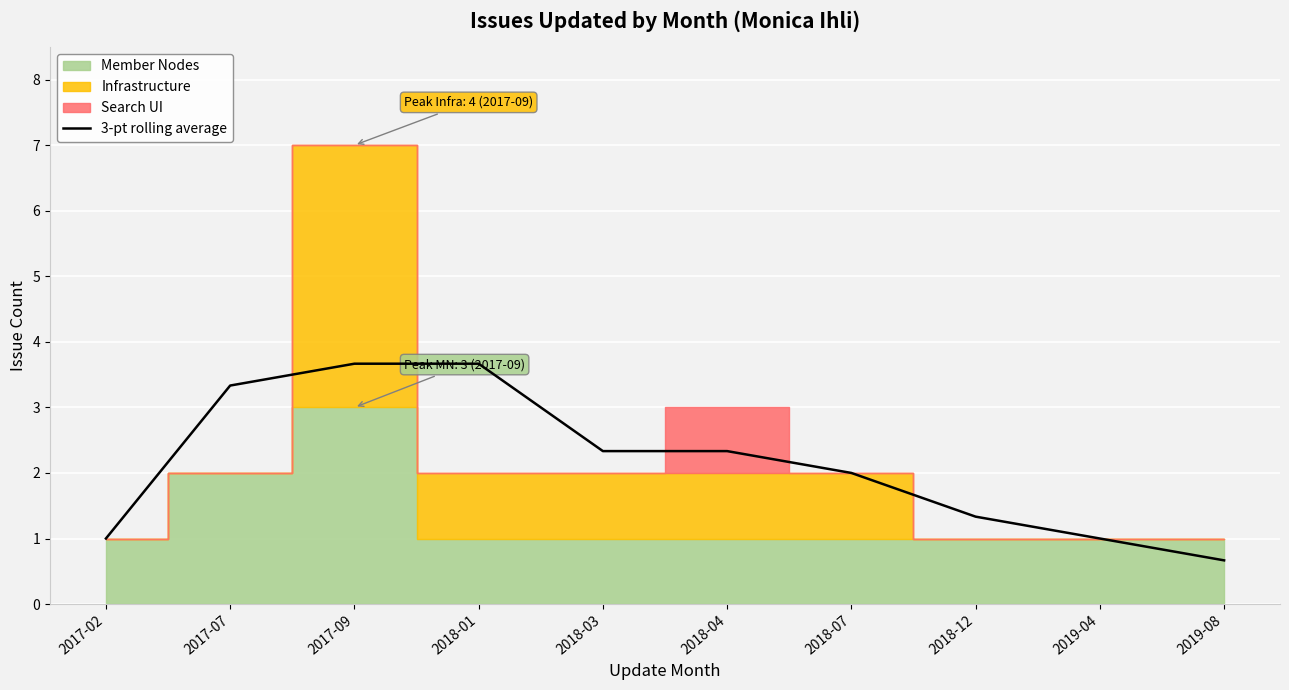

Count the values in the range 1 to 3.

6